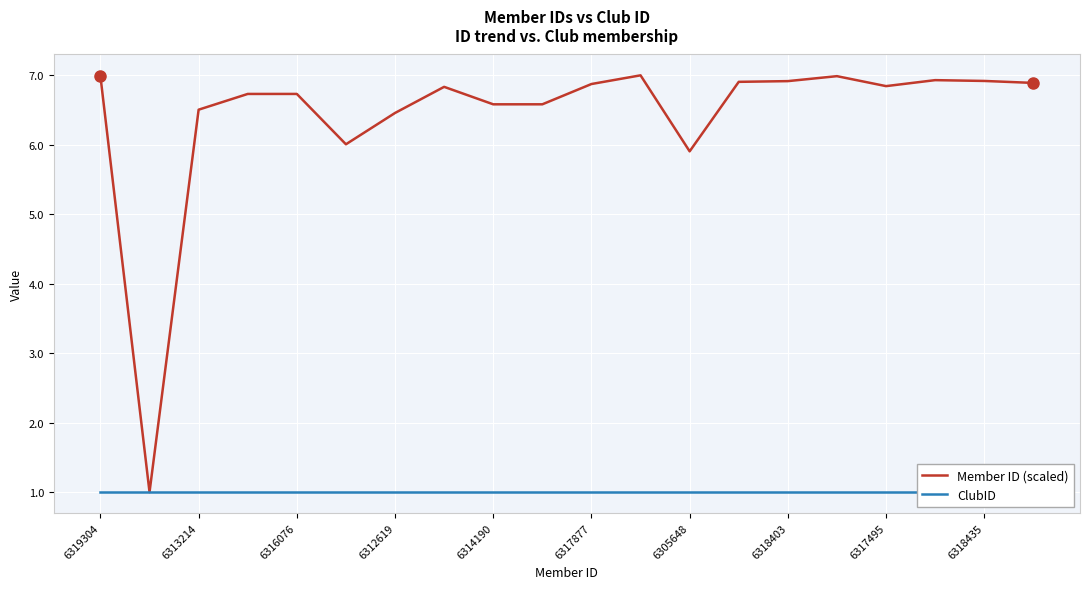

Reading left to right, list all the values displayed in this chart.

Member ID (scaled): 7.0	1.0	6.5	6.7	6.7	6.0	6.5	6.8	6.6	6.6	6.9	7.0	5.9	6.9	6.9	7.0	6.8	6.9	6.9	6.9
ClubID: 1.0	1.0	1.0	1.0	1.0	1.0	1.0	1.0	1.0	1.0	1.0	1.0	1.0	1.0	1.0	1.0	1.0	1.0	1.0	1.0